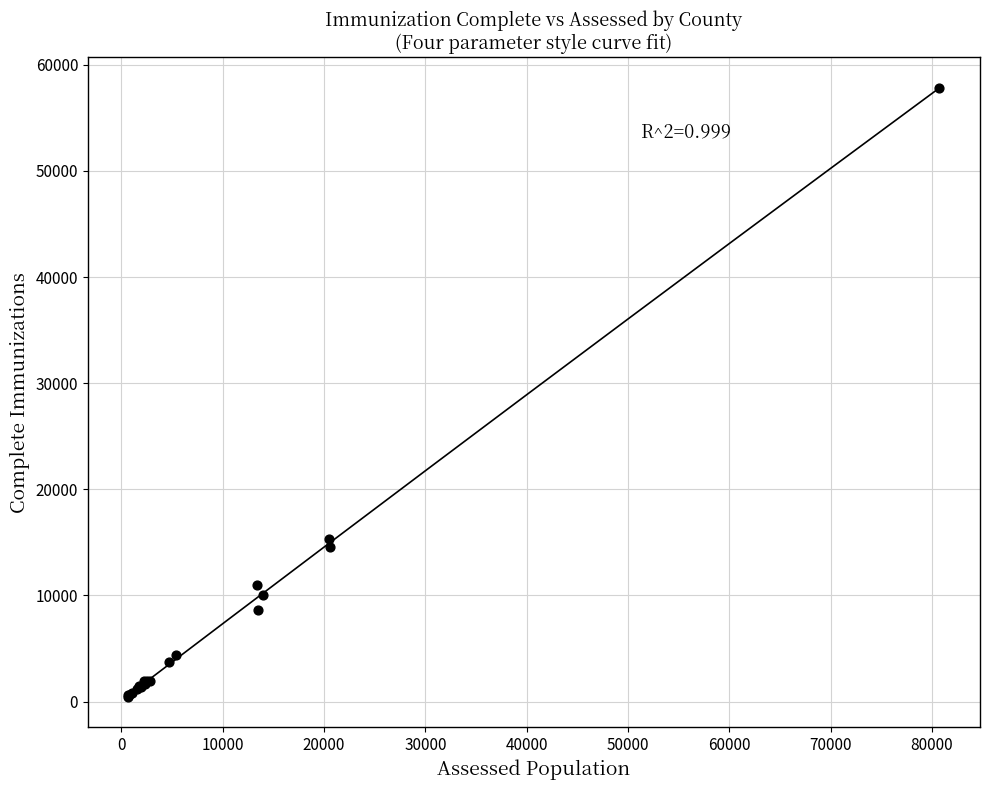

What Y value in the scatter plot is closest to 29142?

15291